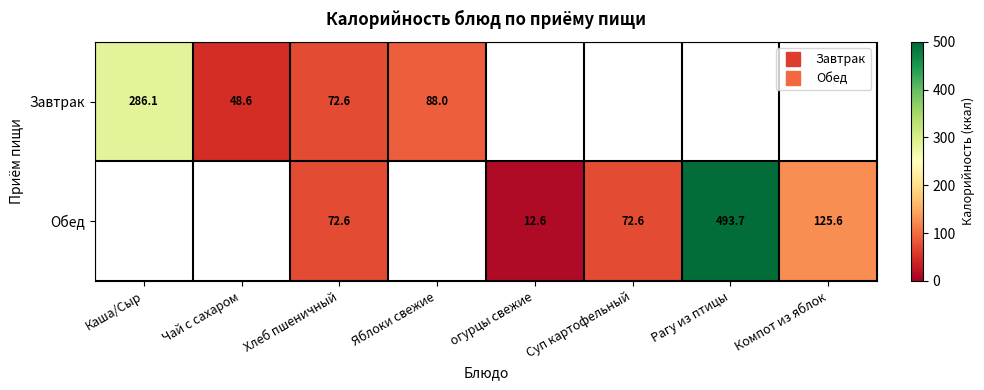

List the series in order of their peak value, lowest first.

Завтрак, Обед